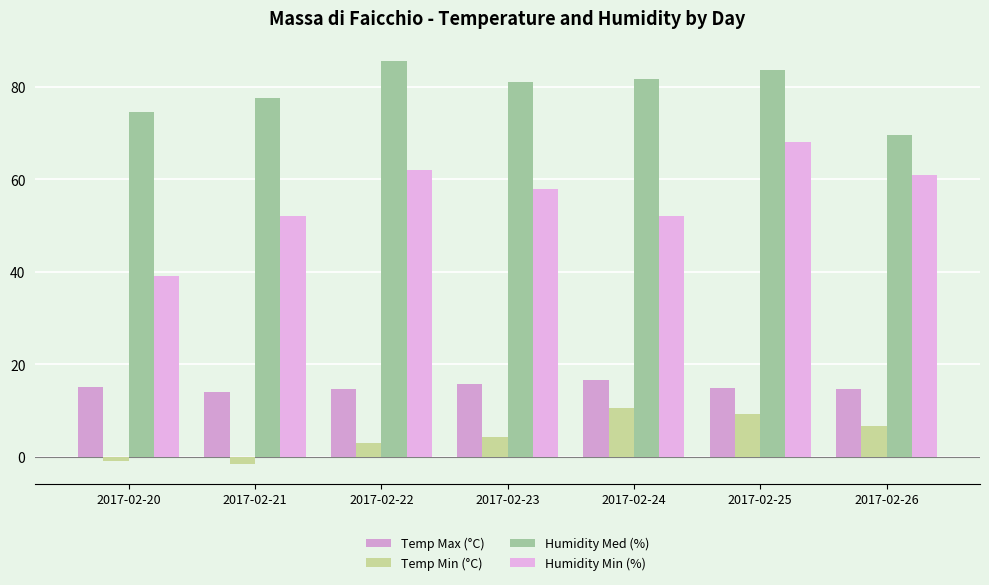

Reading right to left, list all the values displayed in this chart.

Temp Max (°C): 14.7	14.9	16.7	15.7	14.6	14.0	15.1
Temp Min (°C): 6.6	9.2	10.6	4.3	2.9	-1.5	-1.0
Humidity Med (%): 69.5	83.6	81.6	81.0	85.6	77.7	74.6
Humidity Min (%): 61.0	68.0	52.0	58.0	62.0	52.0	39.0